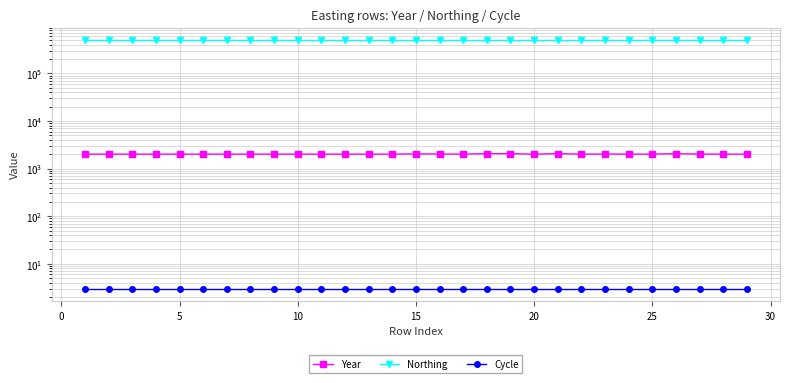

Which series has the widest spread of values?

Year